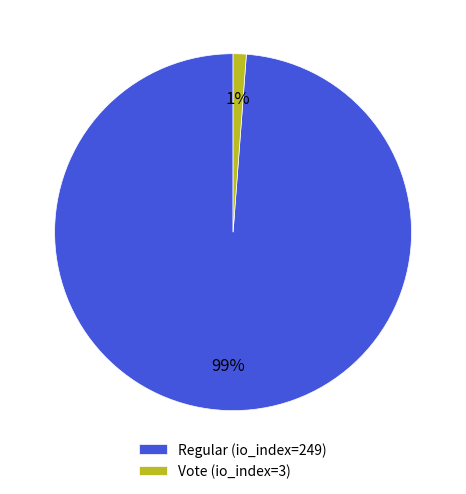

To the nearest percent, what is the difference between the largest and smallest slice percentages?

98%